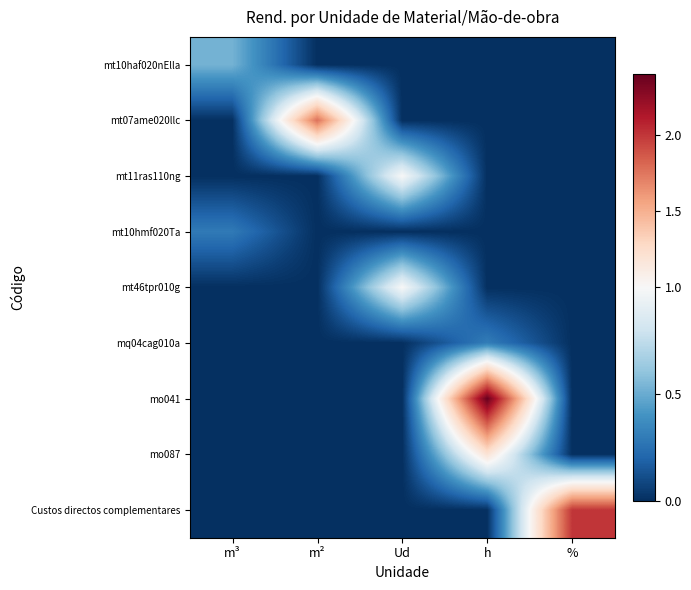

Reading right to left, transcribe all the data shown in this chart.

mt10haf020nElla: %=0.0	h=0.0	Ud=0.0	m²=0.0	m³=0.5
mt07ame020llc: %=0.0	h=0.0	Ud=0.0	m²=1.8	m³=0.0
mt11ras110ng: %=0.0	h=0.0	Ud=1.0	m²=0.0	m³=0.0
mt10hmf020Ta: %=0.0	h=0.0	Ud=0.0	m²=0.0	m³=0.3
mt46tpr010g: %=0.0	h=0.0	Ud=1.0	m²=0.0	m³=0.0
mq04cag010a: %=0.0	h=0.3	Ud=0.0	m²=0.0	m³=0.0
mo041: %=0.0	h=2.4	Ud=0.0	m²=0.0	m³=0.0
mo087: %=0.0	h=1.2	Ud=0.0	m²=0.0	m³=0.0
Custos directos complementares: %=2.0	h=0.0	Ud=0.0	m²=0.0	m³=0.0